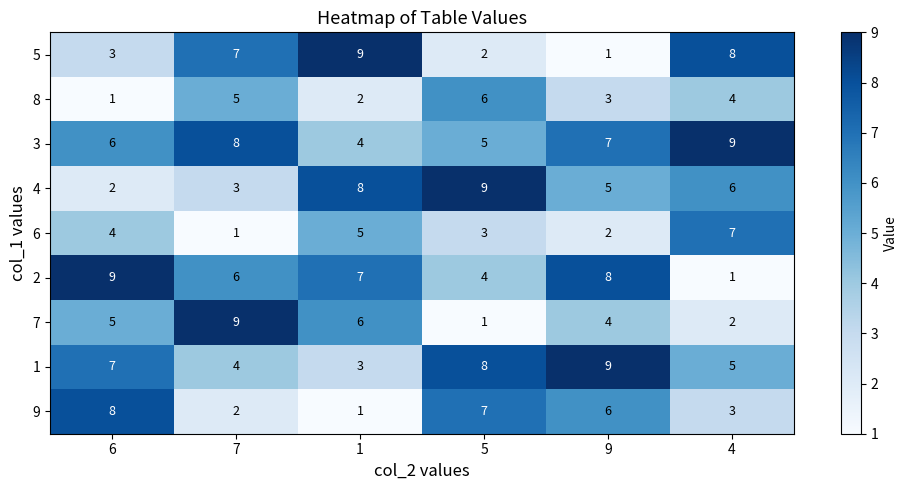

How many values in the 4 series are below 6?

3